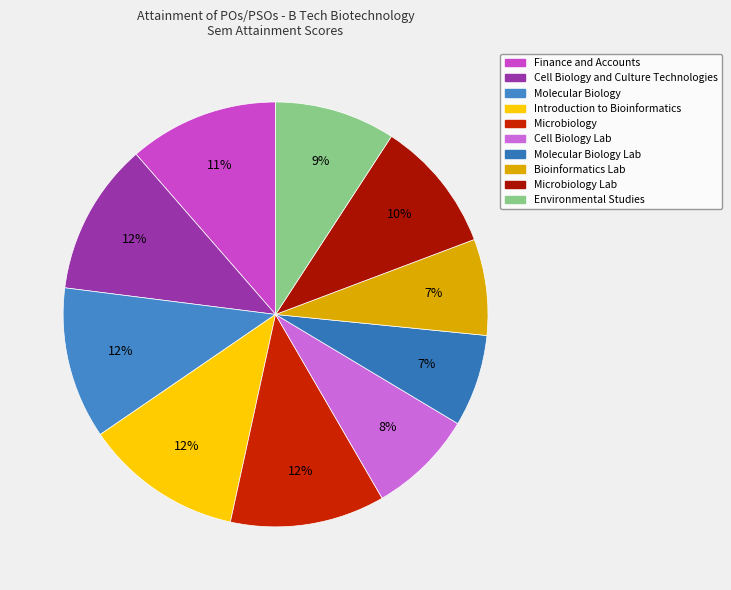

How many slices are in this pie chart?

10